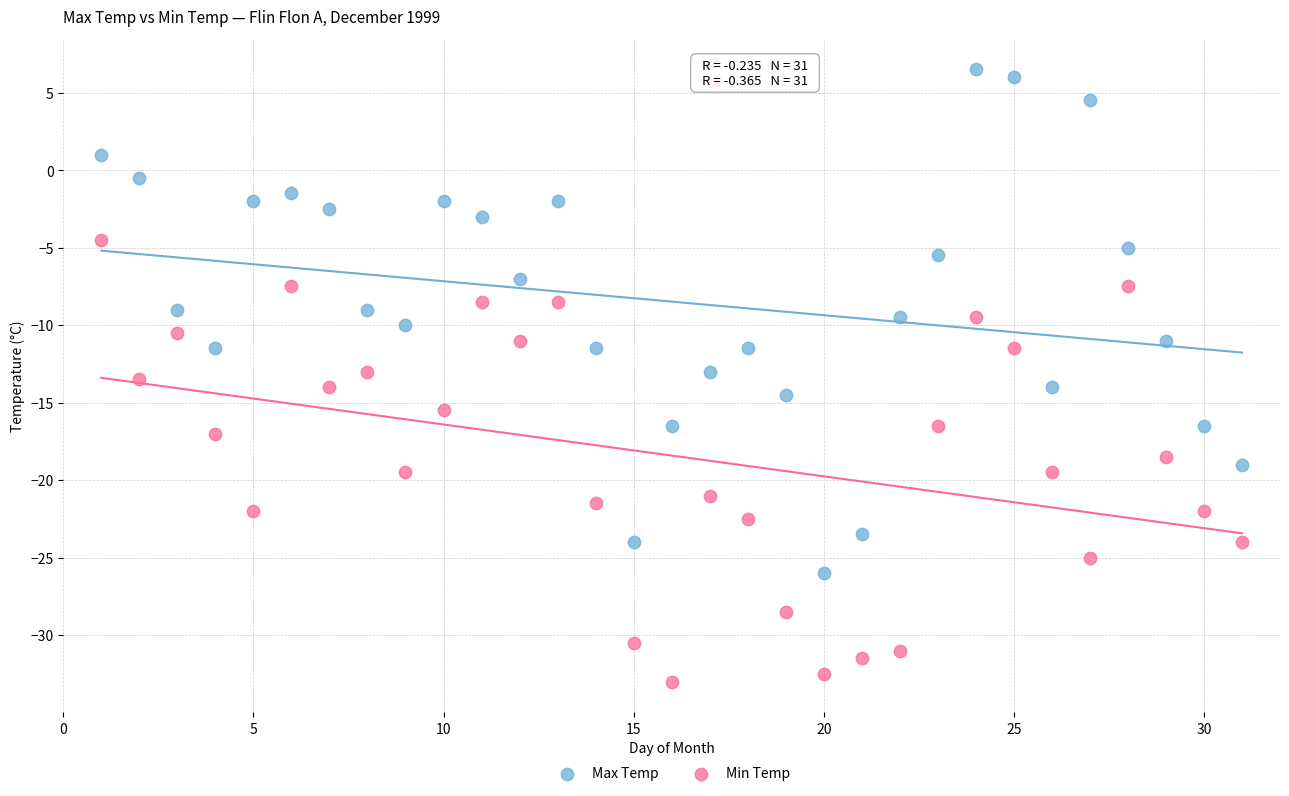

Which series contains the highest Y value?

Max Temp